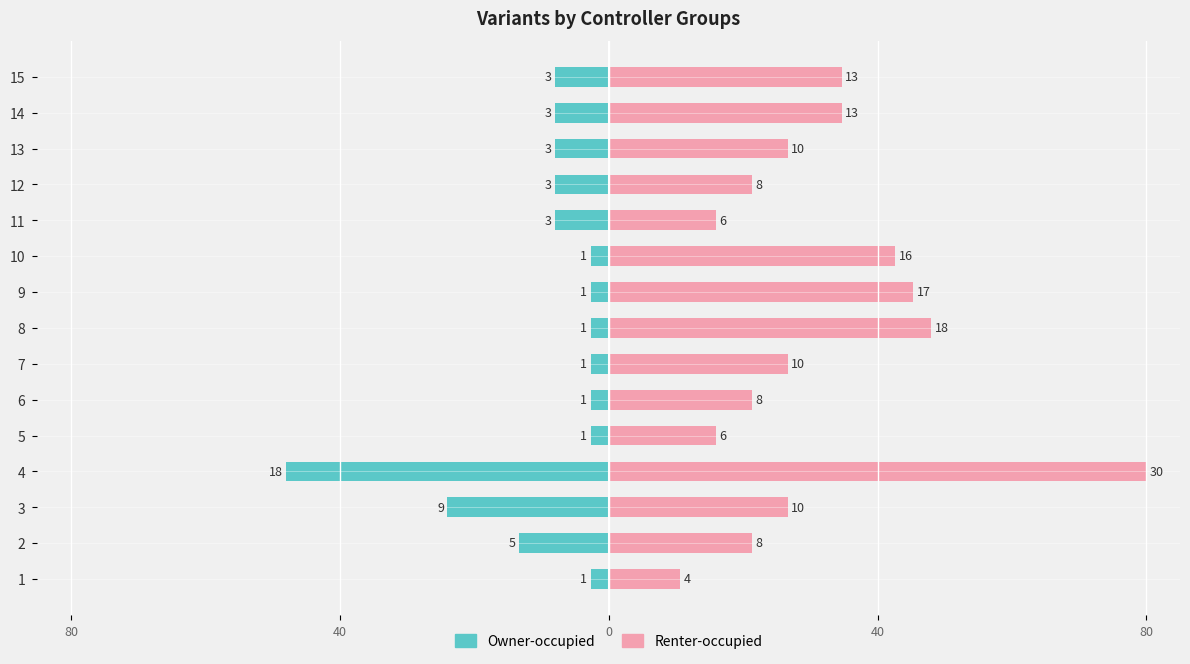

How many groups of bars are there?

15